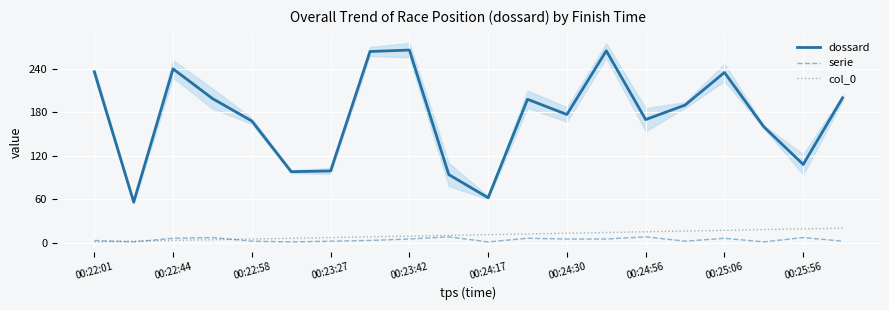

Is this an area chart (filled region under the line)?

No